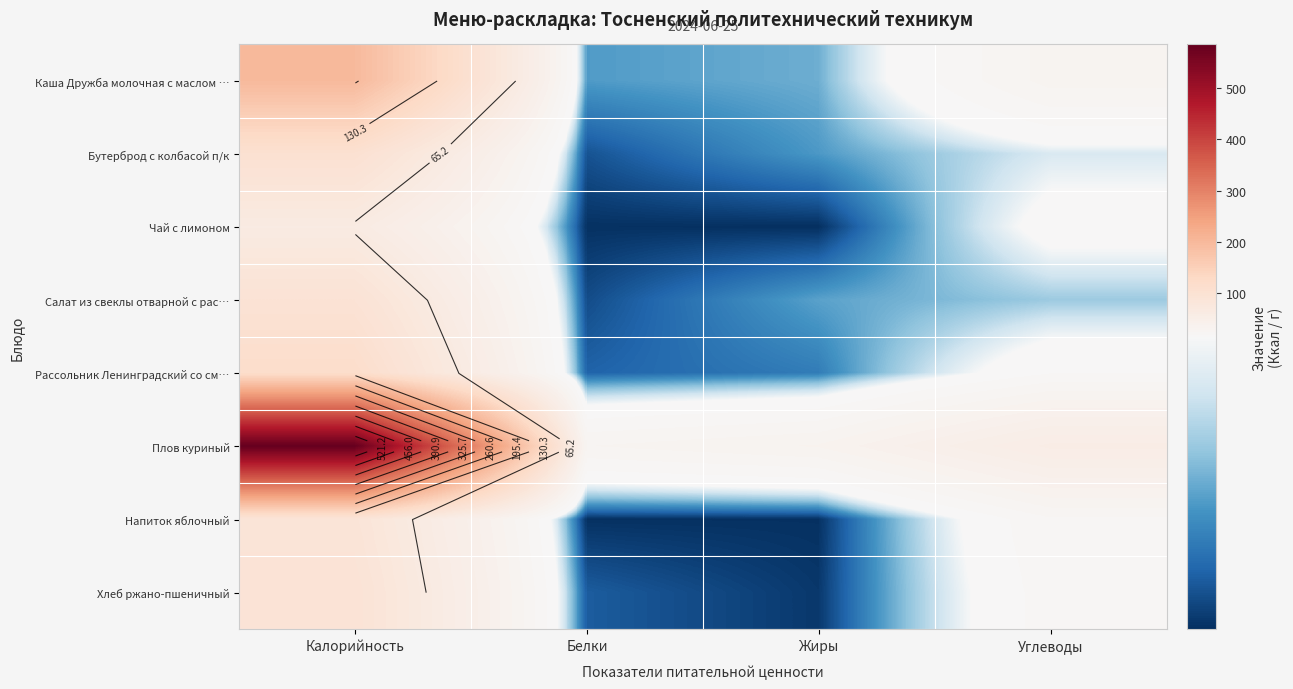

What is the maximum value for Чай с лимоном?

62.0